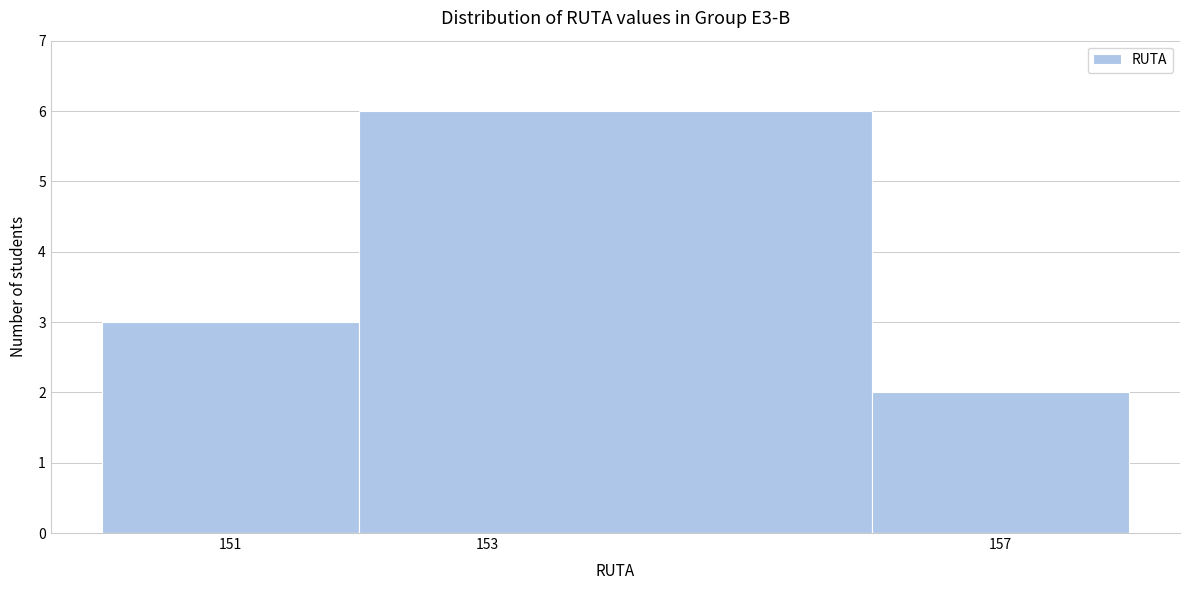

What is the height of the bar covering 152 to 156 on the x-axis? The values are not printed on the chart, so give them approximately, as read against the axis.

6